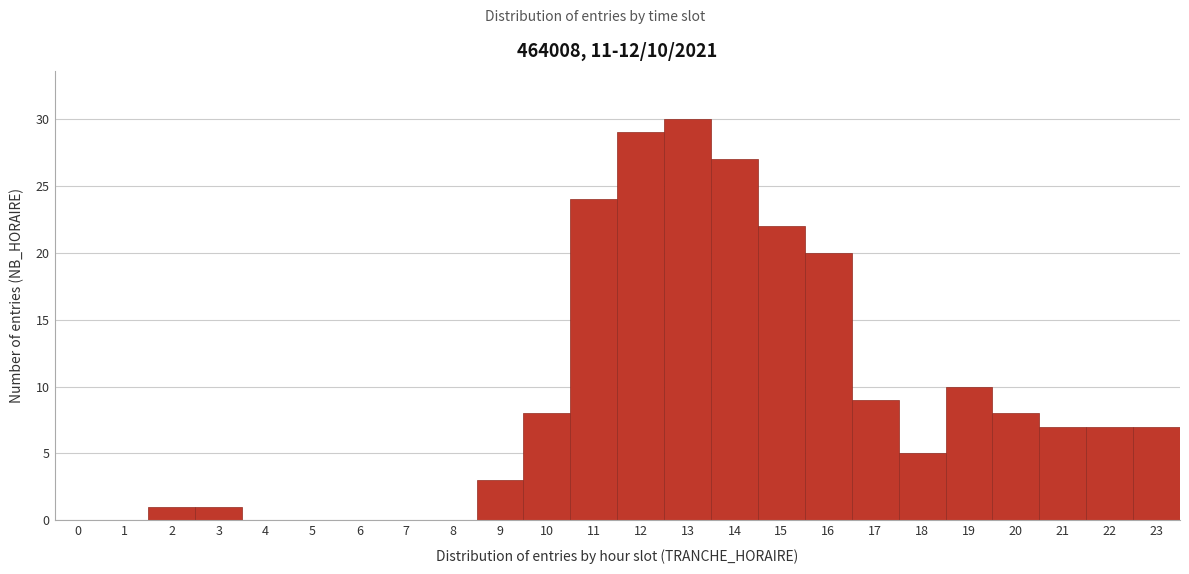

Over which range of the x-axis is the bar tallest?

12.5 to 13.5